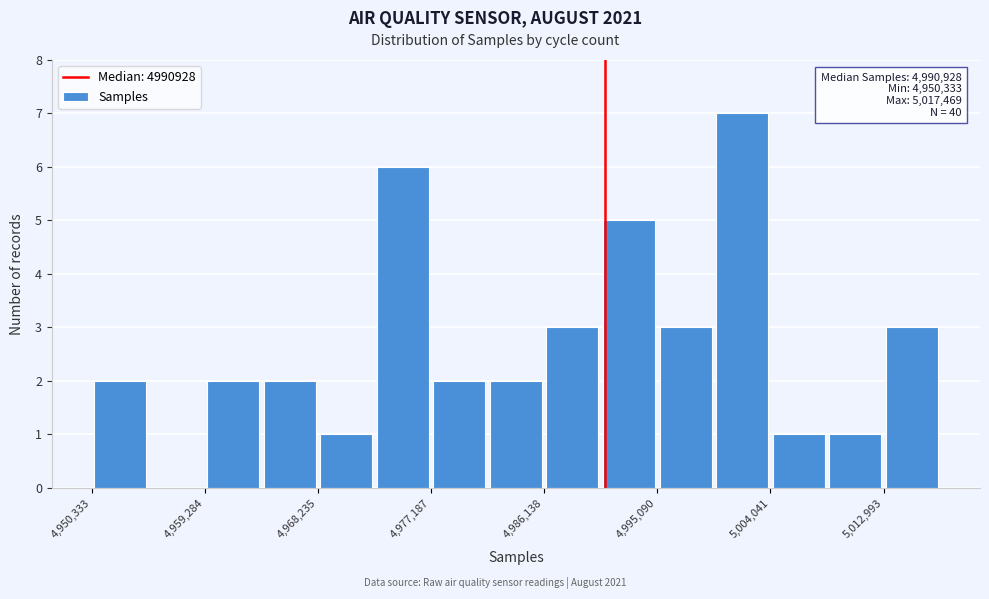

Which range on the x-axis has the tallest bar?

5000000 to 5004000